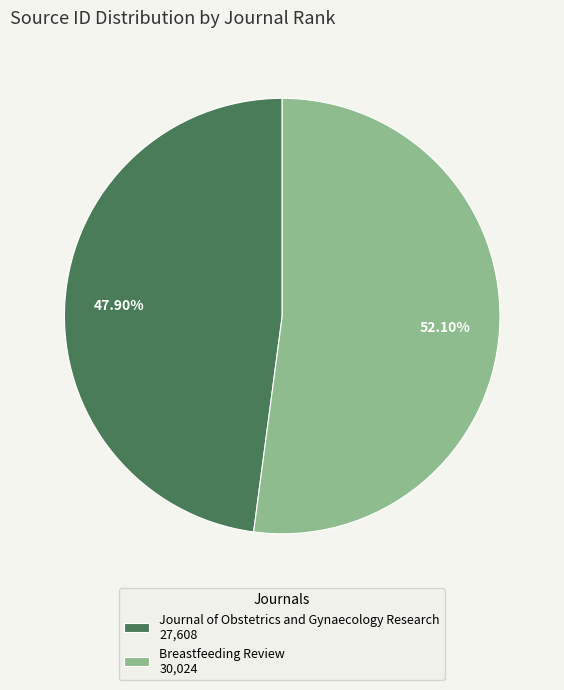

Between Breastfeeding Review and Journal of Obstetrics and Gynaecology Research, which is larger?

Breastfeeding Review